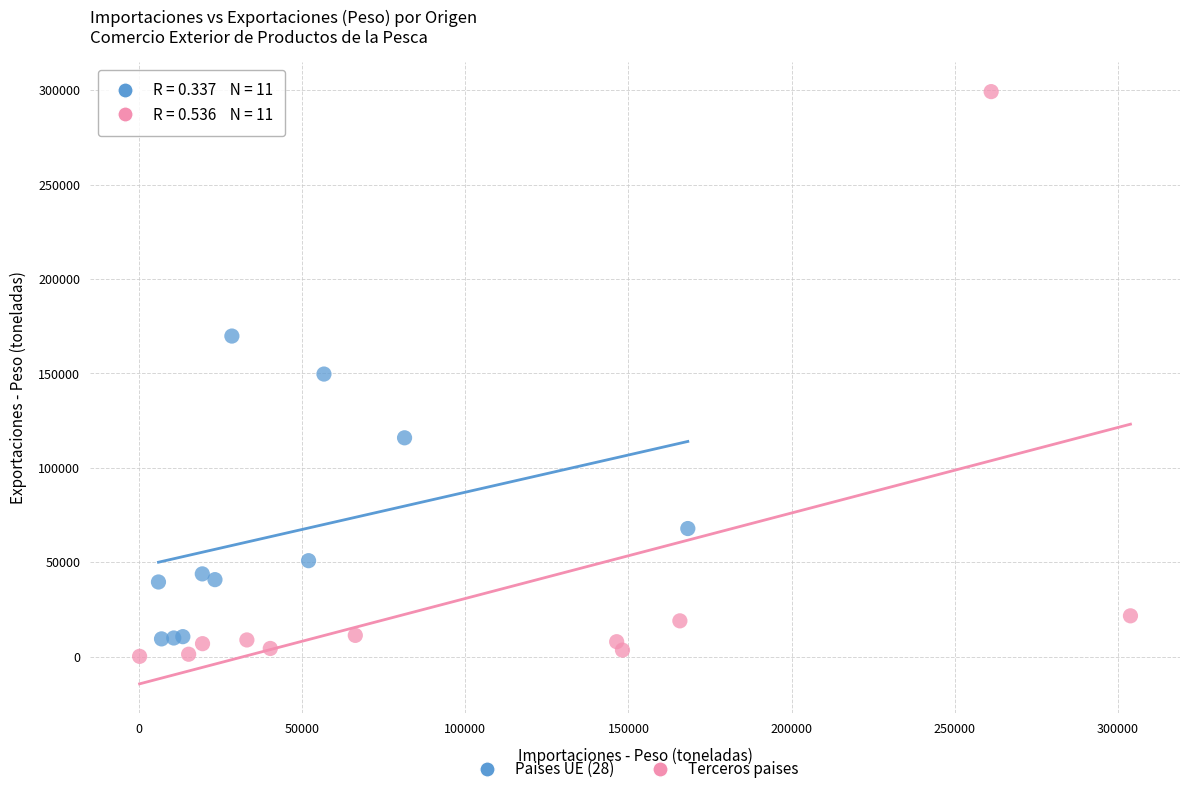

Which series contains the highest Y value?

Terceros paises